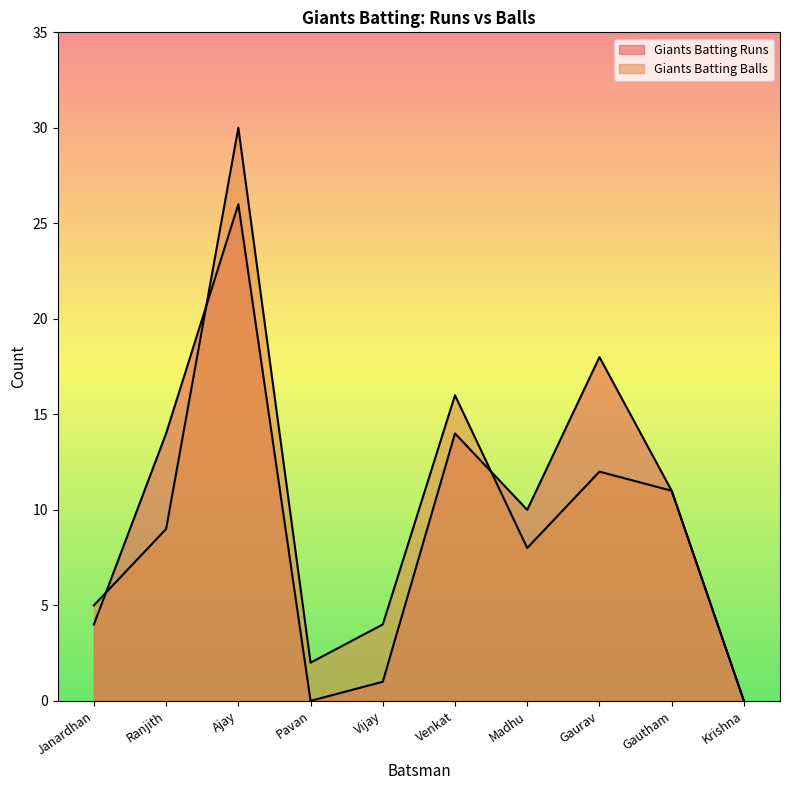

How many distinct data groups are displayed?

2